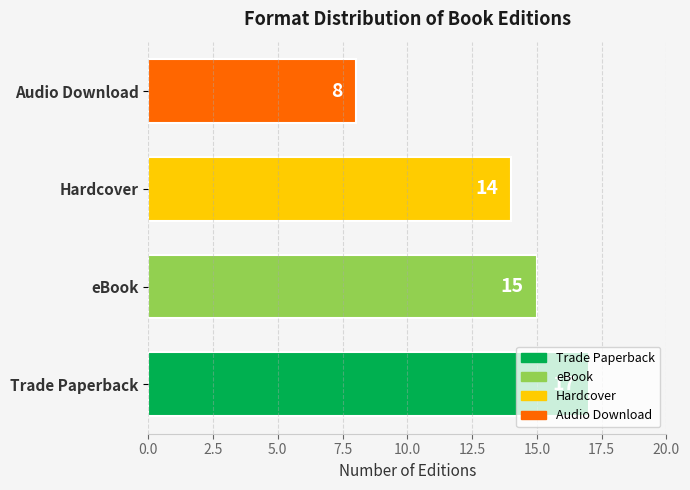

True or false: the data shows 8 at Audio Download.

True